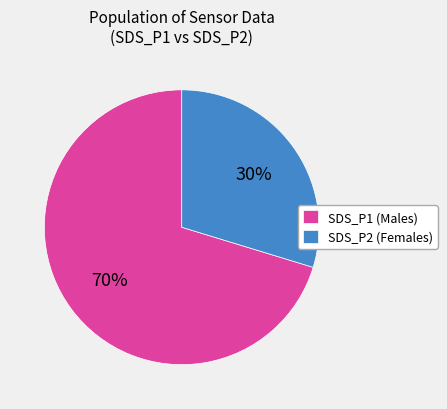

Does any single category account for the majority?

Yes